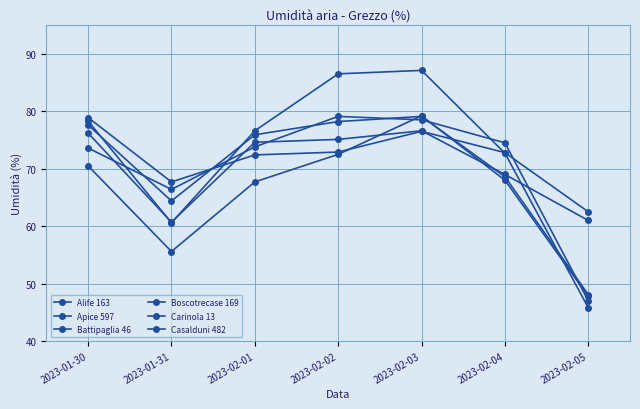

How many lines are shown in the chart?

6